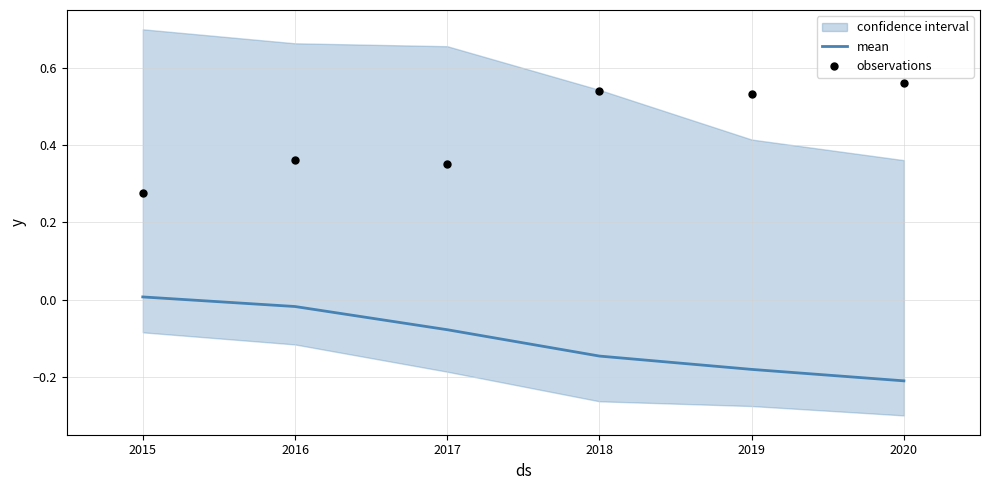

Which series has the largest total across all categories?

observations